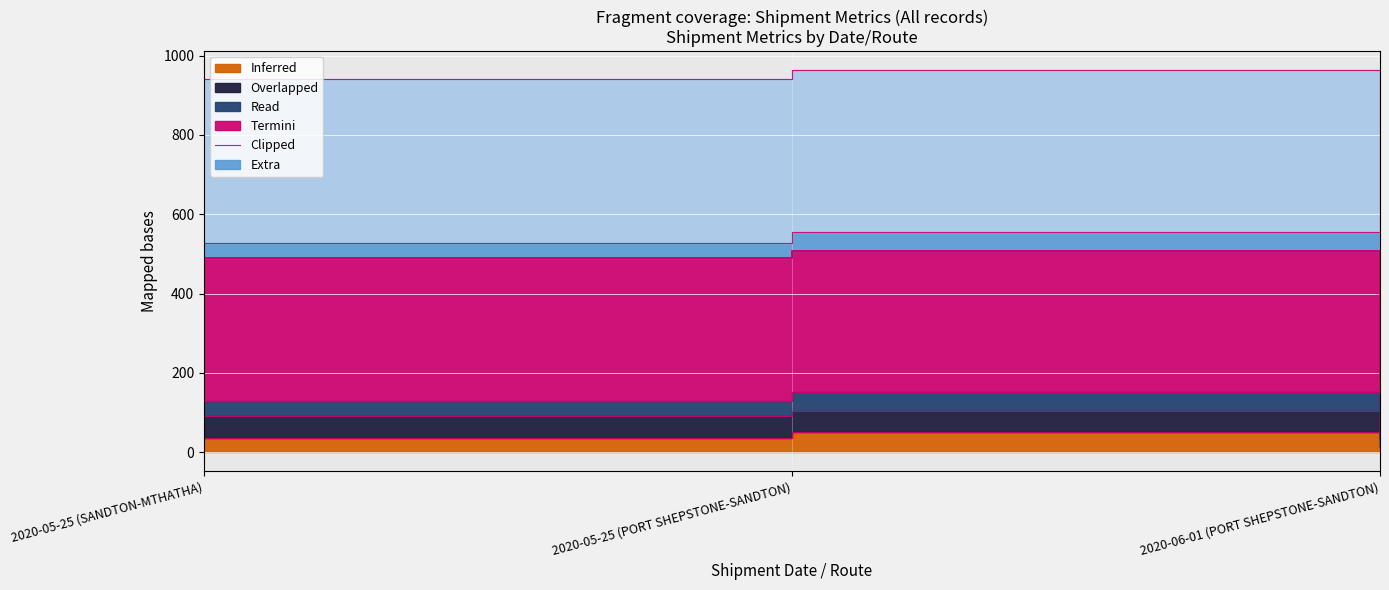

What is the ratio of the value at 2020-06-01 (PORT SHEPSTONE-SANDTON) to the value at 2020-05-25 (SANDTON-MTHATHA)?

0.4